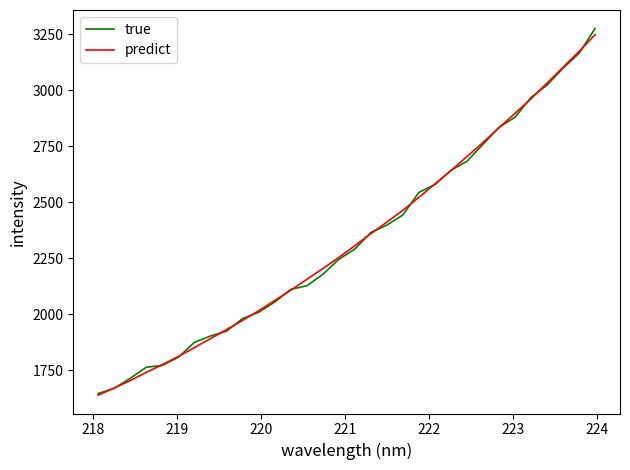

Which series has the largest range (max minus min)?

true